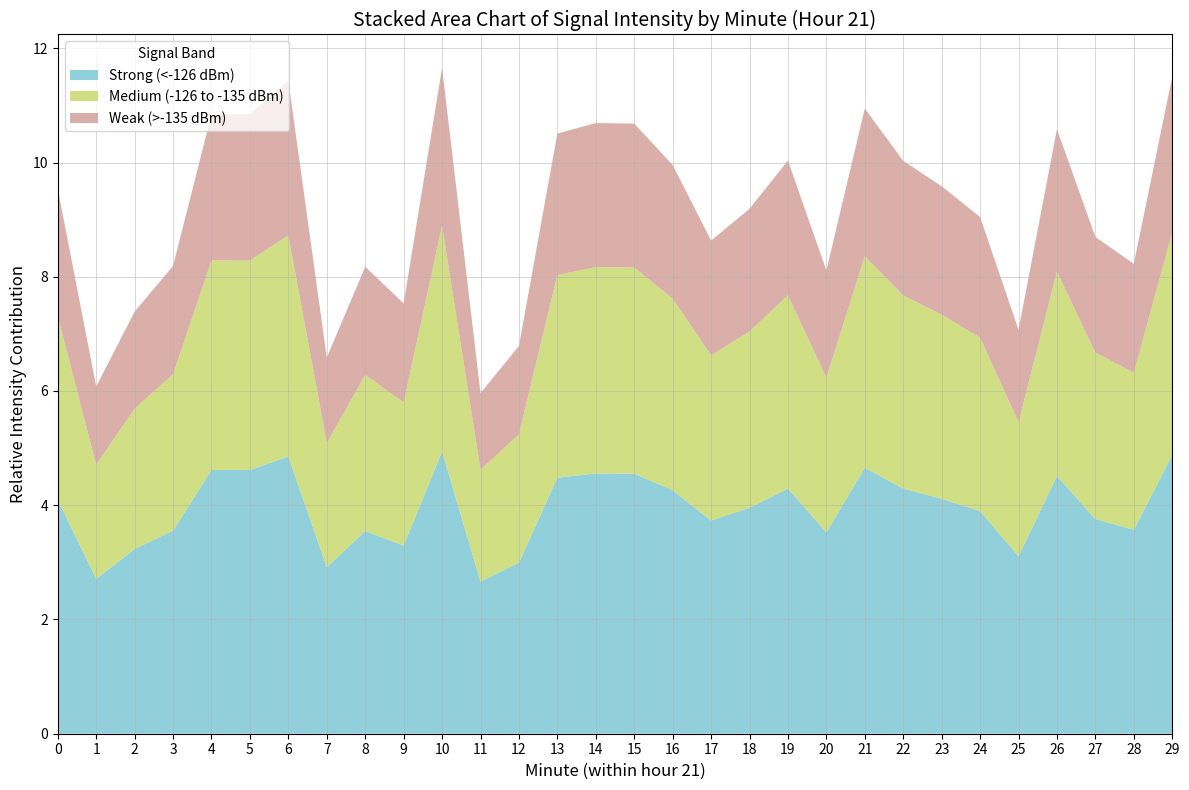

The Strong (<-126 dBm) series shows 1.4 at 22. True or false?

False